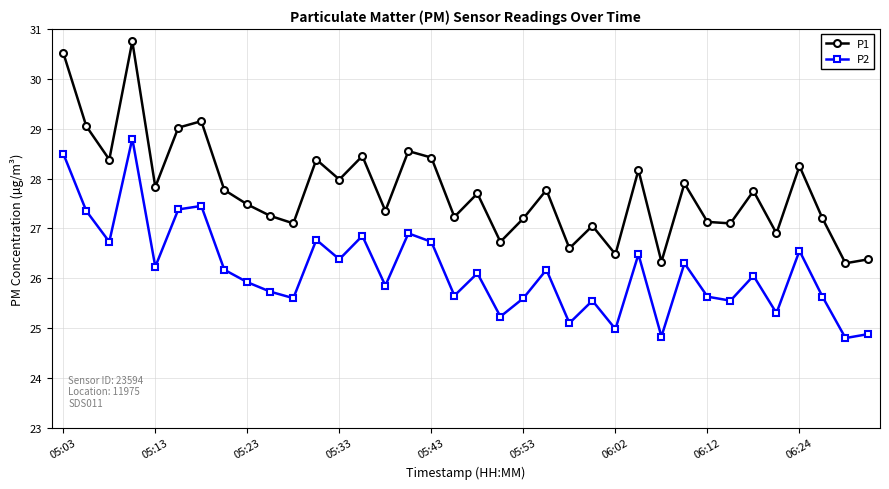

What is the sum of all P1 values?

999.6